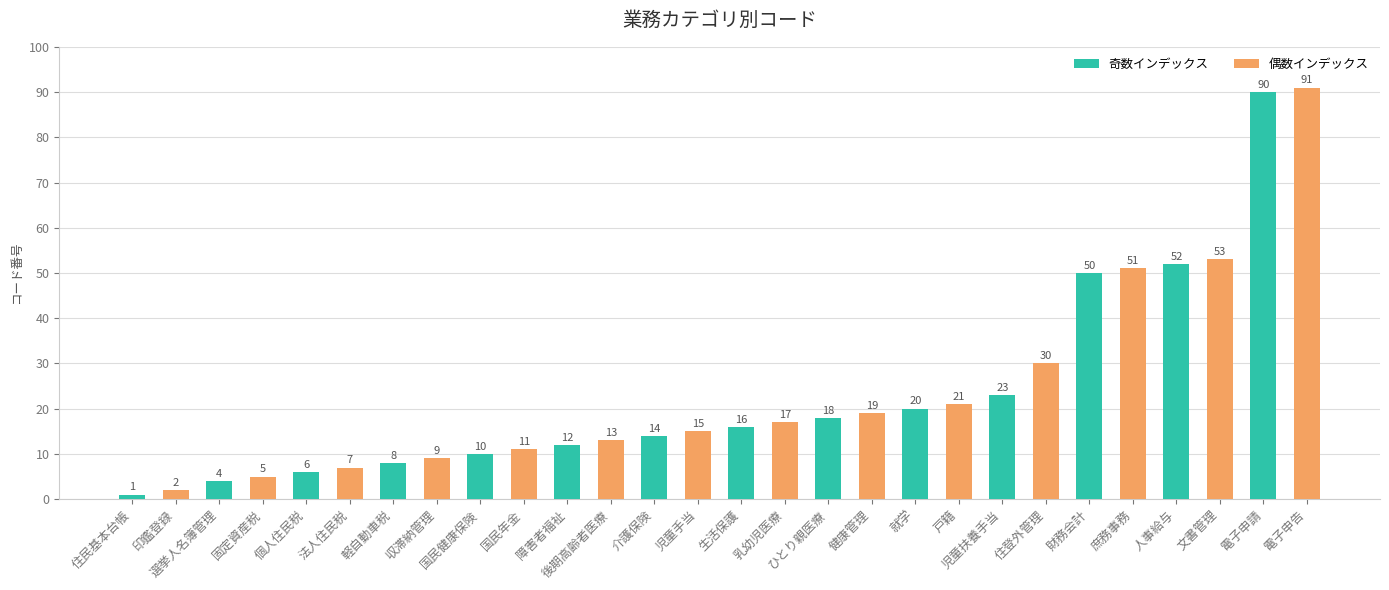

What is the change in value from 収滞納管理 to 住登外管理?

+21